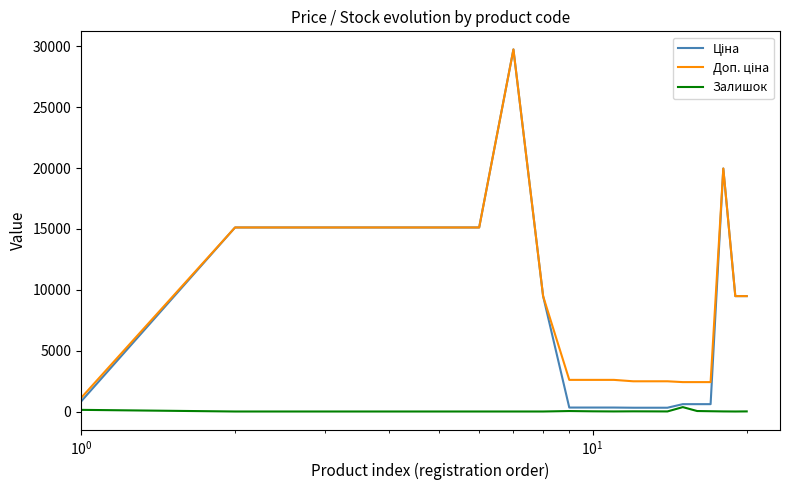

What is the difference between the maximum and minimum values in the Залишок series?

361.0